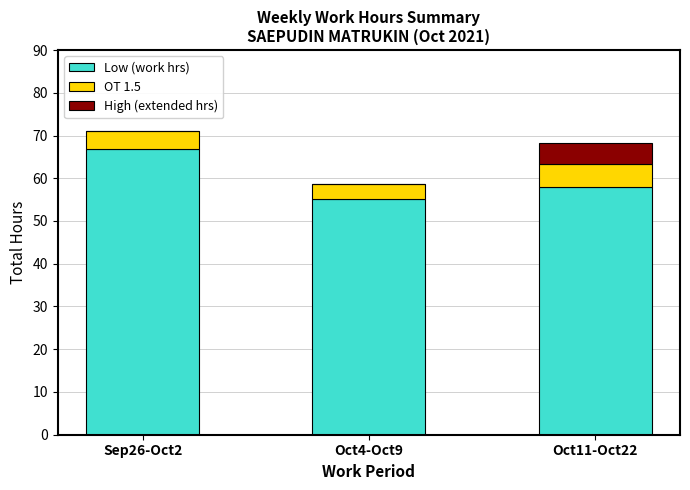

What is the total value across all series at Sep26-Oct2?

70.9